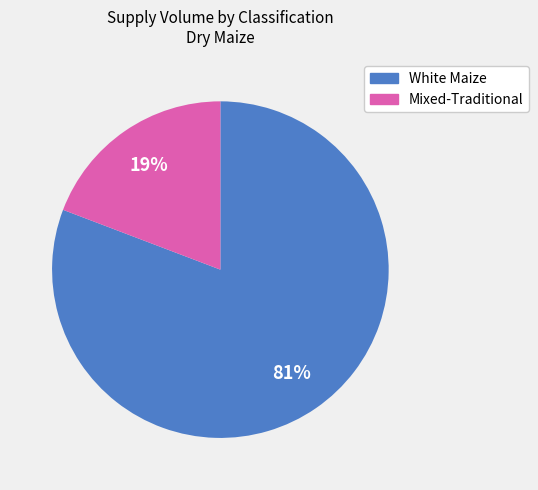

Is there a majority slice in this chart?

Yes